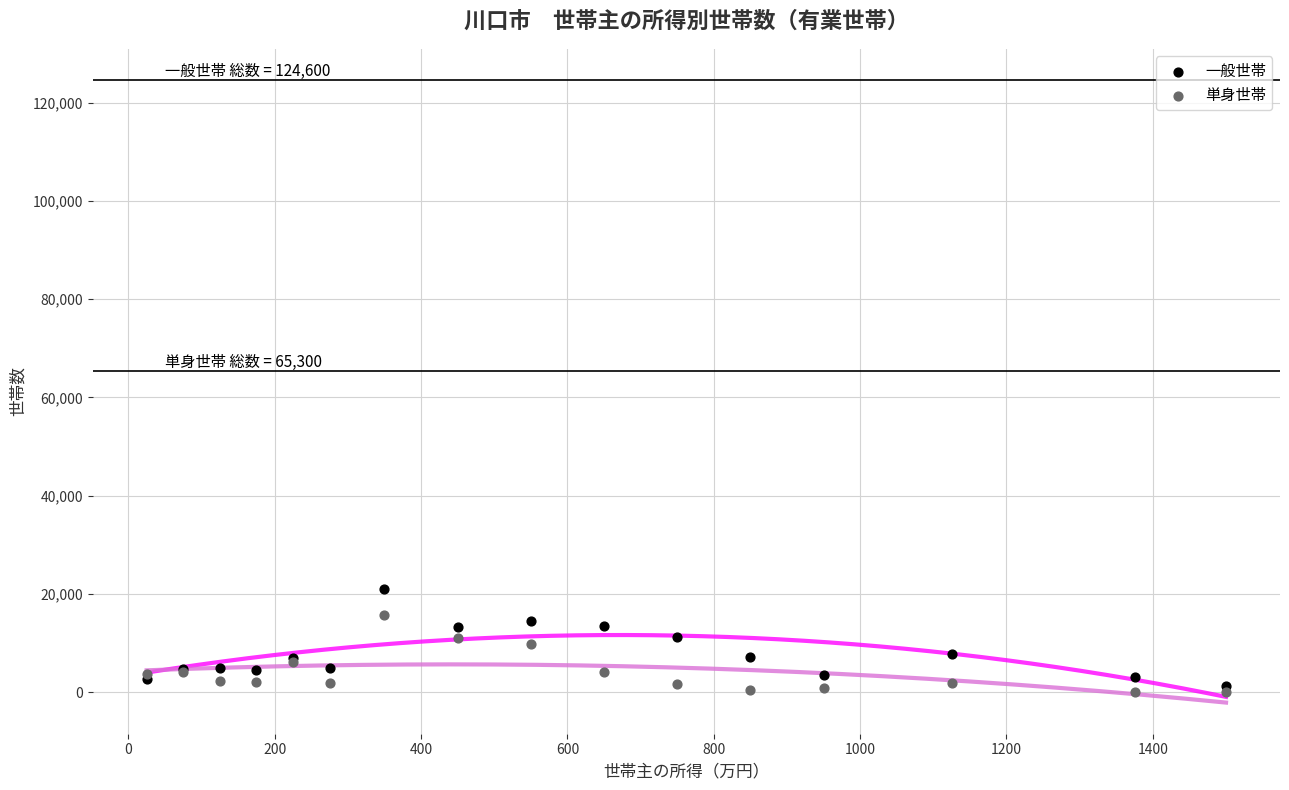

Which series has the widest spread of Y values?

一般世帯